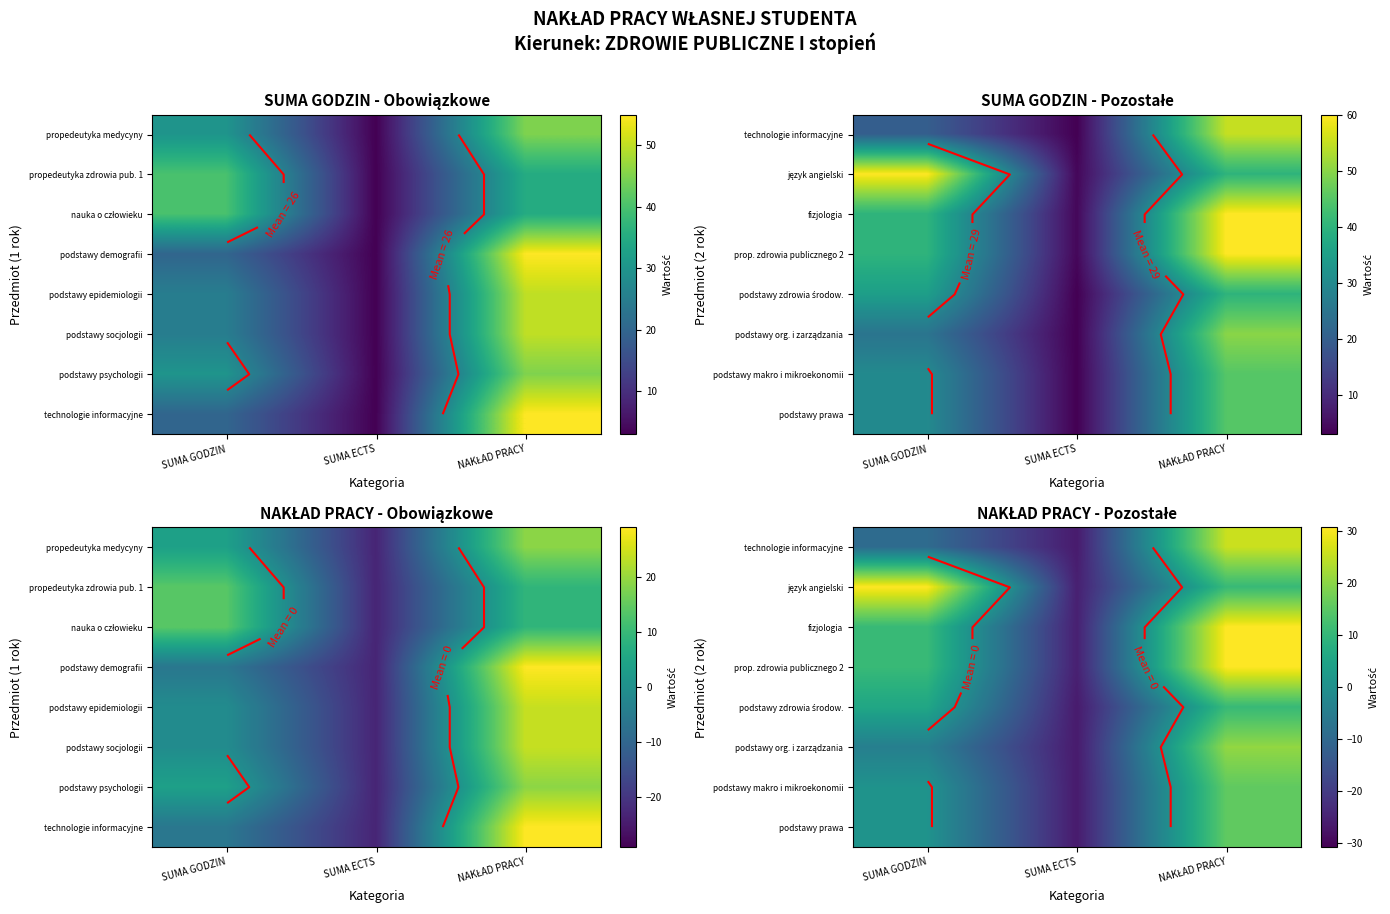

Is it true that podstawy org. i zarządzania equals -26.2 at SUMA ECTS?

True